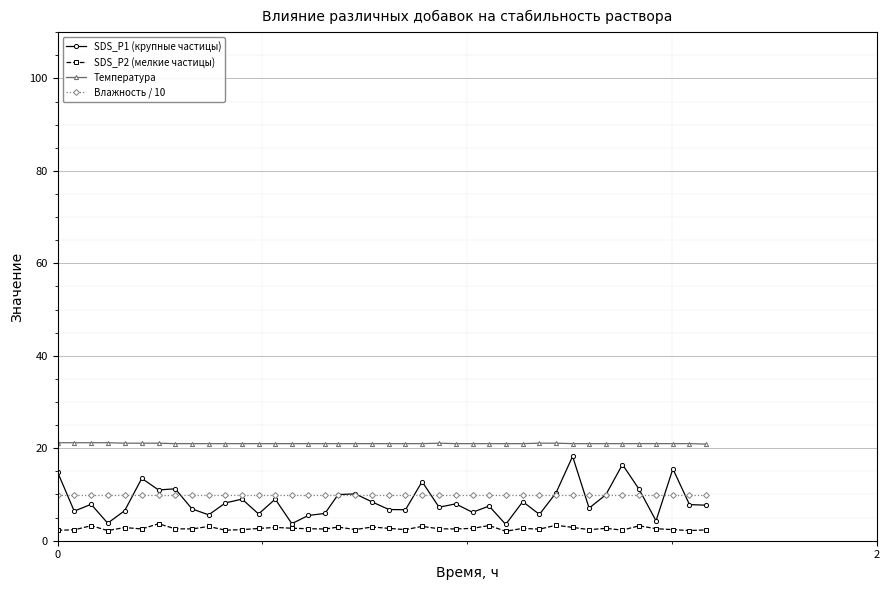

What is the maximum value for SDS_P2 (мелкие частицы)?

3.7